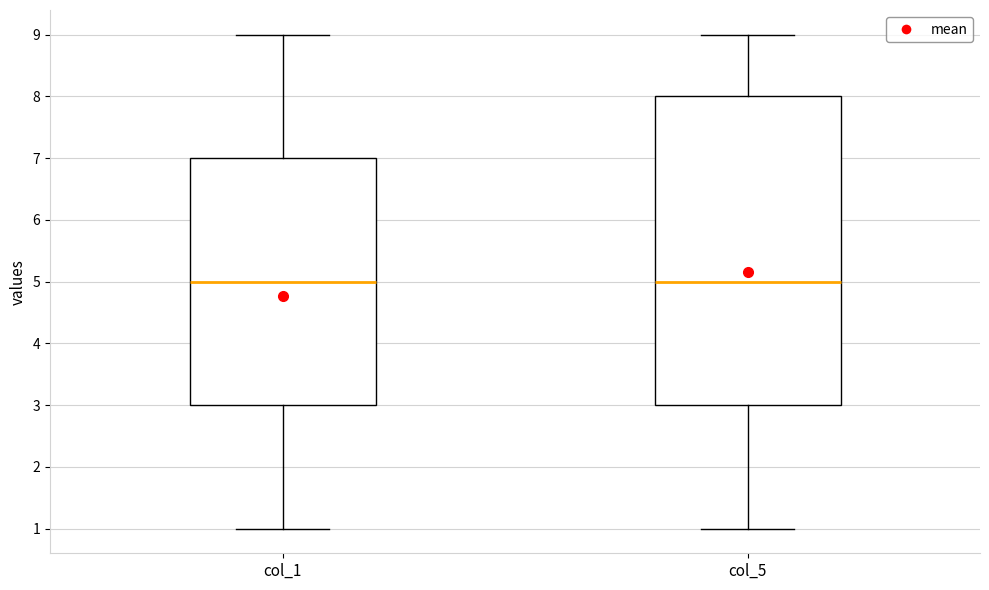

Reading left to right, read every box against the y-axis: the position of its median line, the range the box covers, and the ends of its whiskers. The values are not printed on the chart, so give them approximately, as read against the axis.

col_1: median 5, box 3 to 7, whiskers 1 to 9
col_5: median 5, box 3 to 8, whiskers 1 to 9